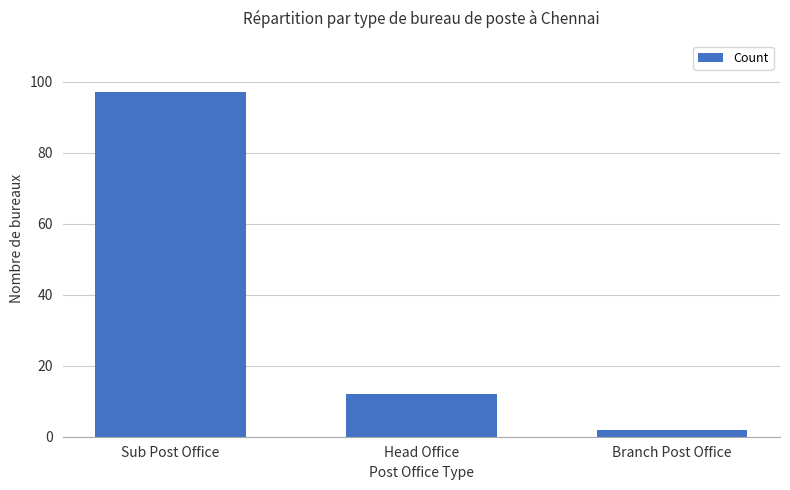

At which category does the chart reach its minimum across all series?

Branch Post Office